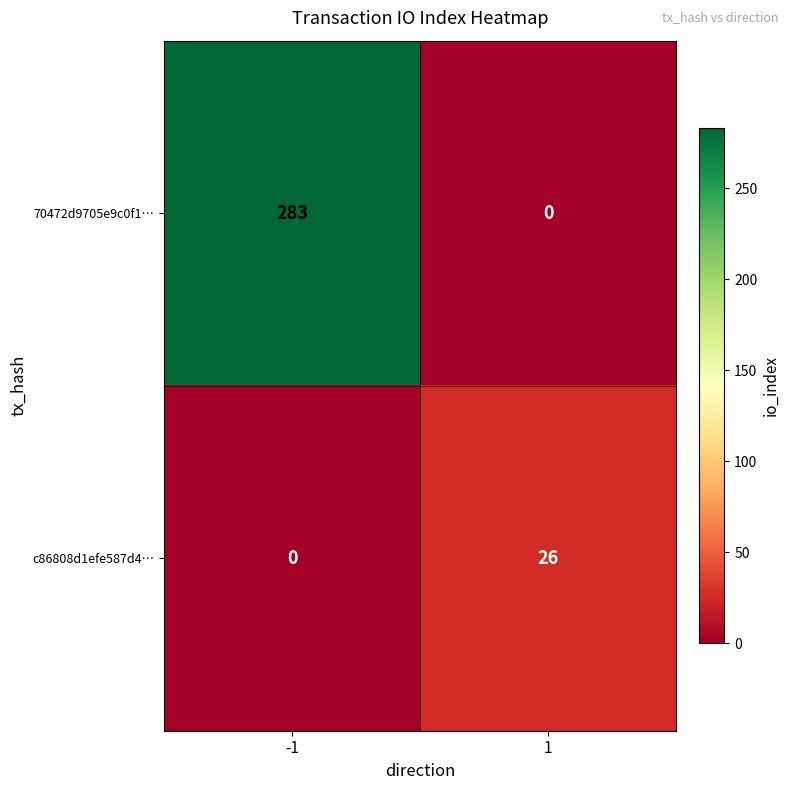

How many series are shown in this chart?

2